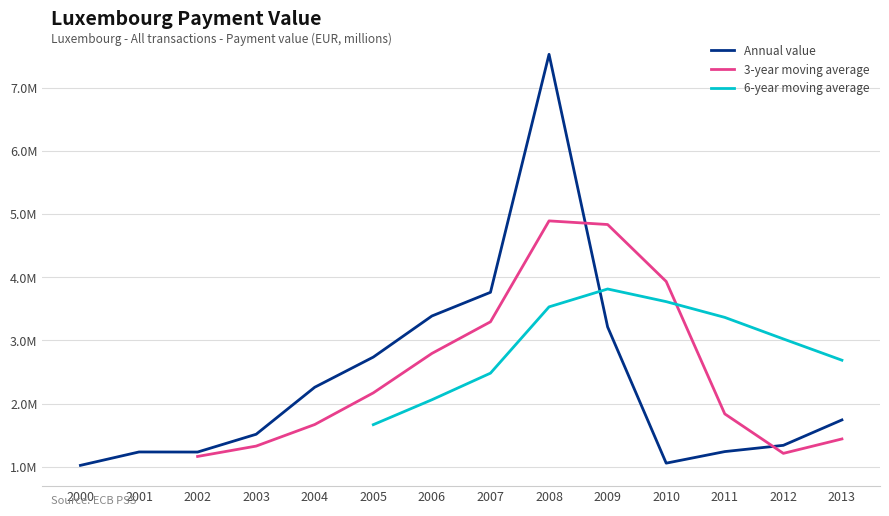

Reading left to right, what are all the values shown in this chart?

2000=1019641.2	2001=1232010.9	2002=1230622.9	2003=1512708.0	2004=2257785.6	2005=2735634.8	2006=3386769.9	2007=3762000.0	2008=7533635.0	2009=3213370.0	2010=1054587.0	2011=1237907.0	2012=1337101.0	2013=1739787.0